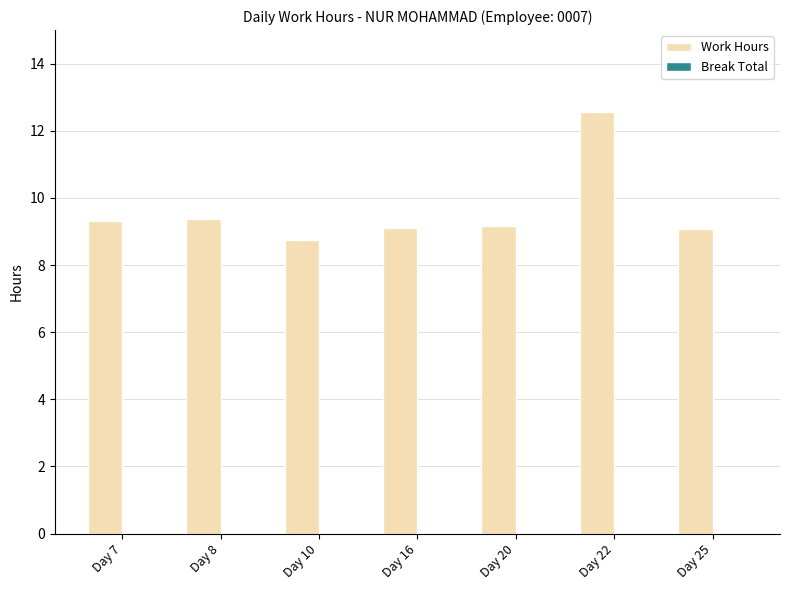

True or false: the data shows 2.6 at Day 8.

False